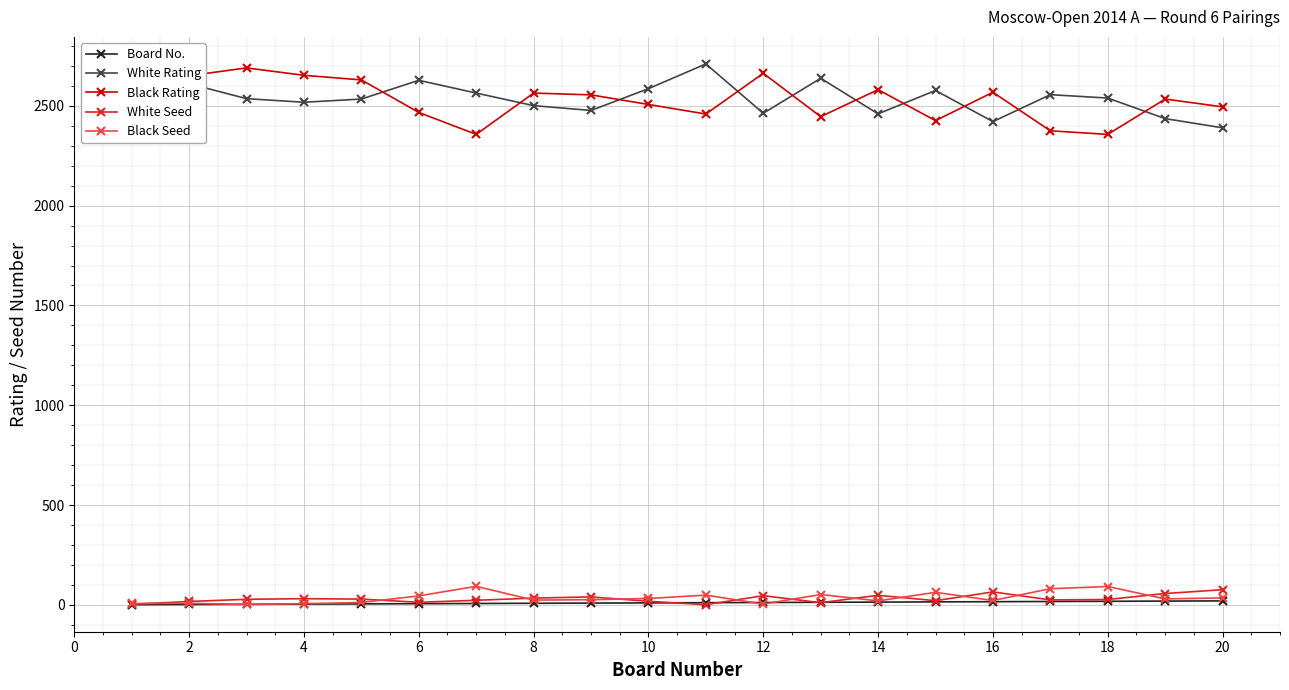

How many values in the Black Rating series are below 2555?

10